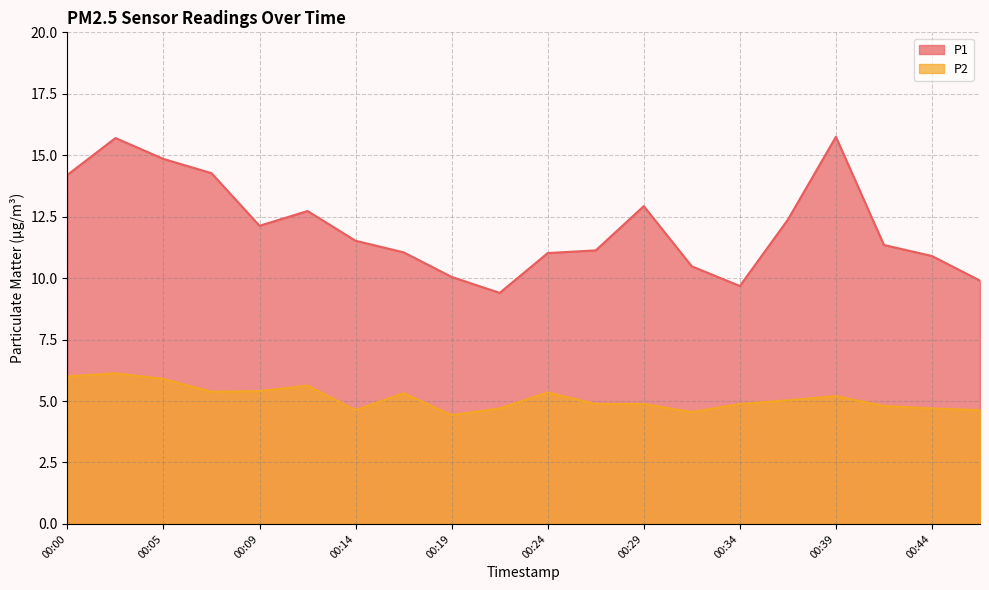

What is the total value across all series at 00:34?

14.6